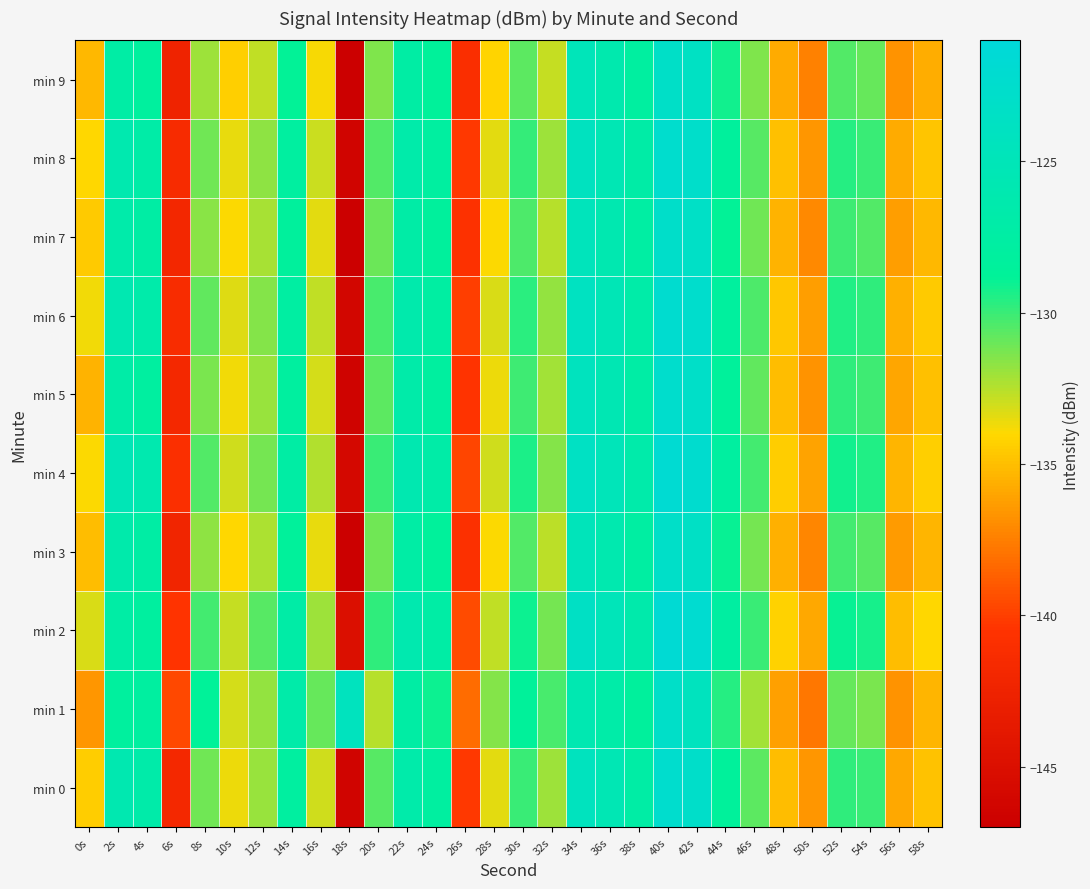

Reading left to right, extract all data points from this chart.

min 0: 0s=-134.4	2s=-125.9	4s=-126.8	6s=-141.8	8s=-131.1	10s=-133.6	12s=-131.9	14s=-128.0	16s=-133.0	18s=-146.4	20s=-130.6	22s=-126.7	24s=-128.0	26s=-140.3	28s=-133.4	30s=-130.0	32s=-132.1	34s=-124.2	36s=-125.5	38s=-127.2	40s=-122.5	42s=-122.9	44s=-128.5	46s=-130.7	48s=-135.0	50s=-136.6	52s=-129.7	54s=-130.0	56s=-135.9	58s=-134.9
min 1: 0s=-136.6	2s=-128.2	4s=-127.8	6s=-139.7	8s=-128.8	10s=-133.2	12s=-131.8	14s=-126.8	16s=-130.9	18s=-124.2	20s=-132.5	22s=-127.5	24s=-129.1	26s=-138.2	28s=-131.5	30s=-128.7	32s=-130.3	34s=-125.8	36s=-126.9	38s=-128.4	40s=-123.1	42s=-124.3	44s=-129.6	46s=-132.1	48s=-136.2	50s=-137.8	52s=-130.9	54s=-131.3	56s=-136.7	58s=-135.4
min 2: 0s=-133.2	2s=-127.3	4s=-128.1	6s=-140.5	8s=-130.2	10s=-132.8	12s=-130.6	14s=-127.1	16s=-132.0	18s=-145.0	20s=-129.8	22s=-126.0	24s=-127.2	26s=-139.5	28s=-132.7	30s=-129.1	32s=-131.2	34s=-123.5	36s=-124.8	38s=-126.5	40s=-121.7	42s=-122.1	44s=-127.8	46s=-130.0	48s=-134.3	50s=-135.9	52s=-129.0	54s=-129.3	56s=-135.1	58s=-134.1
min 3: 0s=-135.1	2s=-126.5	4s=-127.4	6s=-142.2	8s=-131.7	10s=-134.1	12s=-132.3	14s=-128.6	16s=-133.5	18s=-147.0	20s=-131.1	22s=-127.2	24s=-128.5	26s=-140.8	28s=-134.0	30s=-130.5	32s=-132.6	34s=-124.7	36s=-126.0	38s=-127.7	40s=-123.0	42s=-123.4	44s=-129.0	46s=-131.2	48s=-135.6	50s=-137.2	52s=-130.2	54s=-130.6	56s=-136.4	58s=-135.4
min 4: 0s=-134.0	2s=-125.2	4s=-126.1	6s=-141.0	8s=-130.5	10s=-133.0	12s=-131.2	14s=-127.4	16s=-132.4	18s=-145.8	20s=-130.0	22s=-125.9	24s=-127.0	26s=-139.7	28s=-133.0	30s=-129.4	32s=-131.5	34s=-123.6	36s=-124.9	38s=-126.7	40s=-121.9	42s=-122.3	44s=-128.0	46s=-130.2	48s=-134.5	50s=-136.1	52s=-129.2	54s=-129.5	56s=-135.4	58s=-134.4
min 5: 0s=-135.5	2s=-127.0	4s=-127.9	6s=-141.9	8s=-131.3	10s=-133.7	12s=-131.9	14s=-128.1	16s=-133.1	18s=-146.5	20s=-130.7	22s=-126.8	24s=-128.1	26s=-140.4	28s=-133.6	30s=-130.1	32s=-132.1	34s=-124.3	36s=-125.6	38s=-127.3	40s=-122.6	42s=-123.0	44s=-128.6	46s=-130.8	48s=-135.1	50s=-136.7	52s=-129.8	54s=-130.1	56s=-136.0	58s=-135.0
min 6: 0s=-133.7	2s=-125.8	4s=-126.6	6s=-141.4	8s=-130.8	10s=-133.3	12s=-131.5	14s=-127.7	16s=-132.7	18s=-146.1	20s=-130.3	22s=-126.4	24s=-127.7	26s=-140.0	28s=-133.2	30s=-129.7	32s=-131.8	34s=-123.9	36s=-125.2	38s=-126.9	40s=-122.2	42s=-122.6	44s=-128.2	46s=-130.4	48s=-134.7	50s=-136.3	52s=-129.5	54s=-129.8	56s=-135.6	58s=-134.6
min 7: 0s=-134.6	2s=-126.6	4s=-127.5	6s=-142.0	8s=-131.6	10s=-134.0	12s=-132.2	14s=-128.4	16s=-133.4	18s=-146.9	20s=-131.0	22s=-127.1	24s=-128.4	26s=-140.7	28s=-133.9	30s=-130.4	32s=-132.5	34s=-124.6	36s=-125.9	38s=-127.6	40s=-122.9	42s=-123.3	44s=-128.9	46s=-131.1	48s=-135.5	50s=-137.1	52s=-130.1	54s=-130.5	56s=-136.3	58s=-135.3
min 8: 0s=-134.1	2s=-126.1	4s=-127.0	6s=-141.5	8s=-131.1	10s=-133.5	12s=-131.7	14s=-127.9	16s=-132.9	18s=-146.4	20s=-130.5	22s=-126.6	24s=-127.9	26s=-140.2	28s=-133.4	30s=-129.9	32s=-132.0	34s=-124.1	36s=-125.4	38s=-127.1	40s=-122.4	42s=-122.8	44s=-128.4	46s=-130.6	48s=-135.0	50s=-136.6	52s=-129.6	54s=-130.0	56s=-135.8	58s=-134.8
min 9: 0s=-135.3	2s=-127.2	4s=-128.2	6s=-142.5	8s=-132.0	10s=-134.4	12s=-132.7	14s=-128.9	16s=-133.8	18s=-147.4	20s=-131.4	22s=-127.5	24s=-128.7	26s=-141.1	28s=-134.2	30s=-130.7	32s=-132.8	34s=-124.9	36s=-126.2	38s=-127.9	40s=-123.2	42s=-123.6	44s=-129.2	46s=-131.4	48s=-135.8	50s=-137.4	52s=-130.5	54s=-130.9	56s=-136.7	58s=-135.7